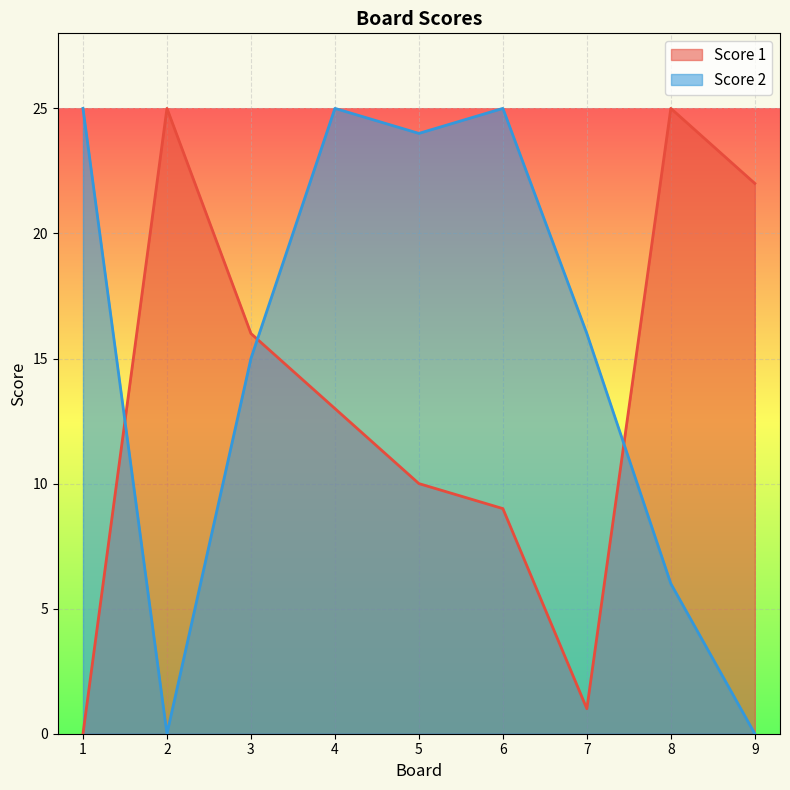

Is the value of Score 1 at 2 greater than the value of Score 2 at 1?

No